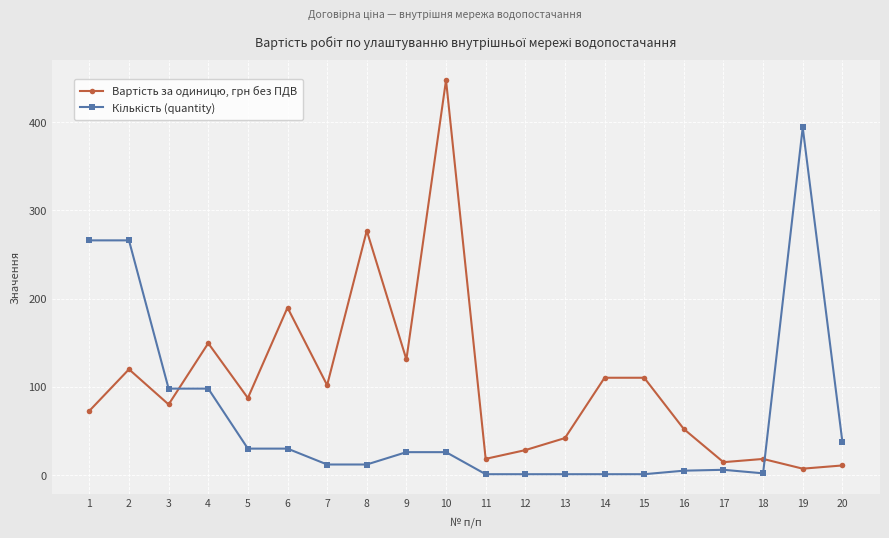

What is the total value across all series at 5?

117.3